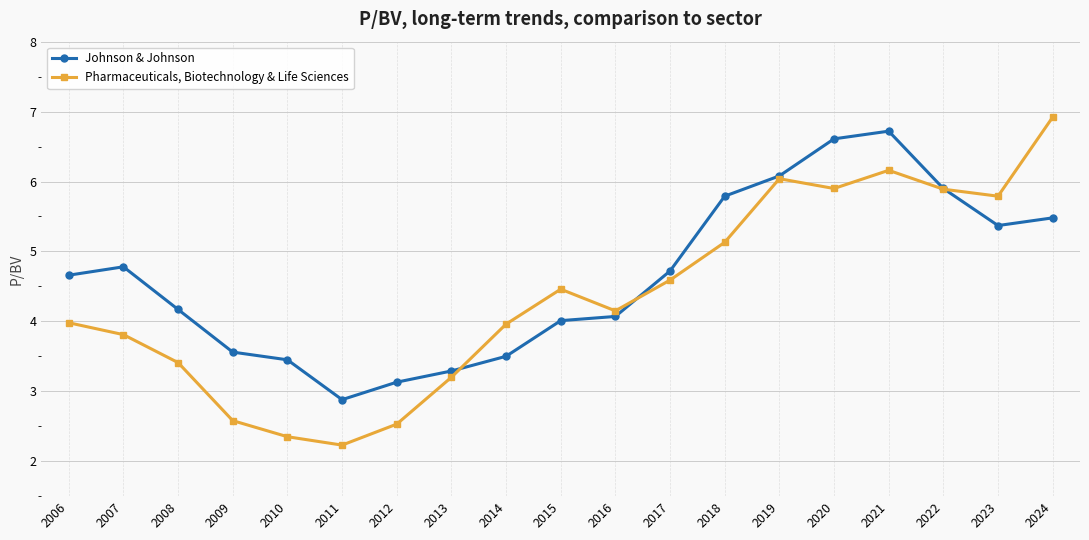

At which label does Johnson & Johnson first exceed 4?

2006